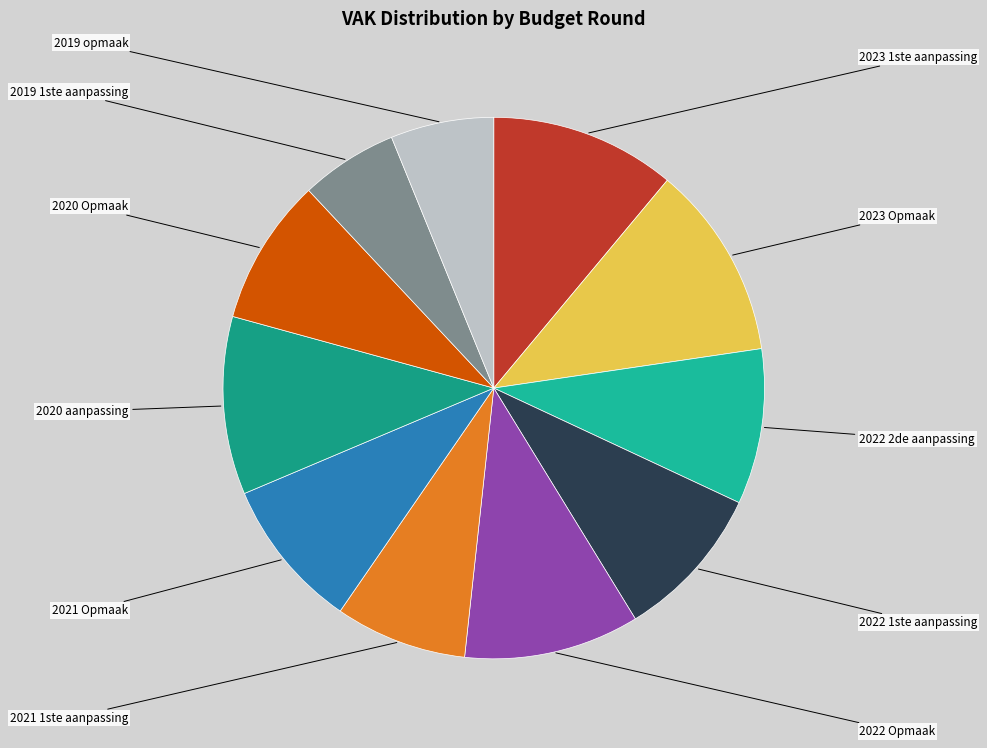

What percentage is the 2023 Opmaak slice, to the nearest percent?

12%